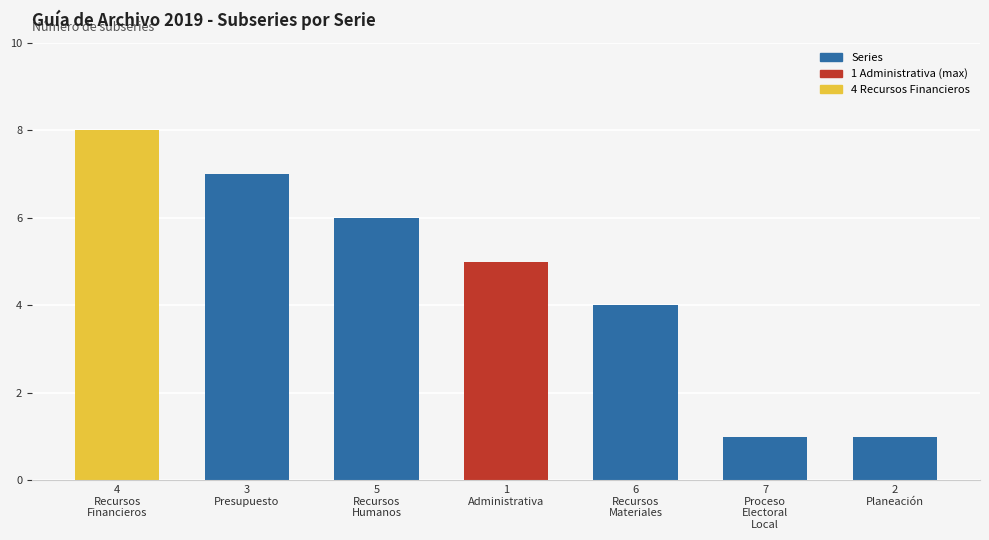

Reading right to left, what are all the values shown in this chart?

1	1	4	5	6	7	8